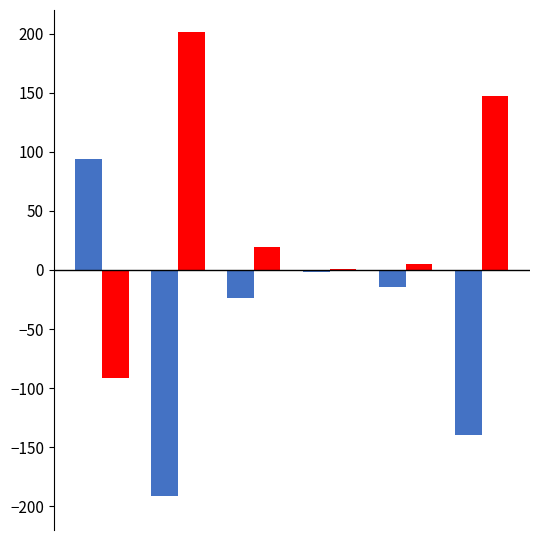

Are the bars horizontal?

No